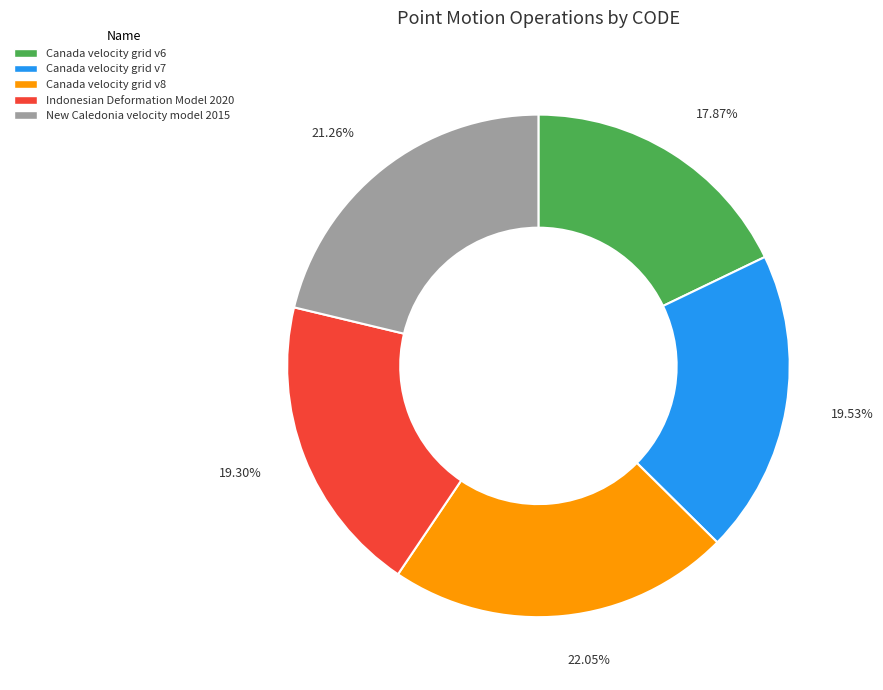

Combined, what portion of the pie is Canada velocity grid v8 and Canada velocity grid v7?

41.6%